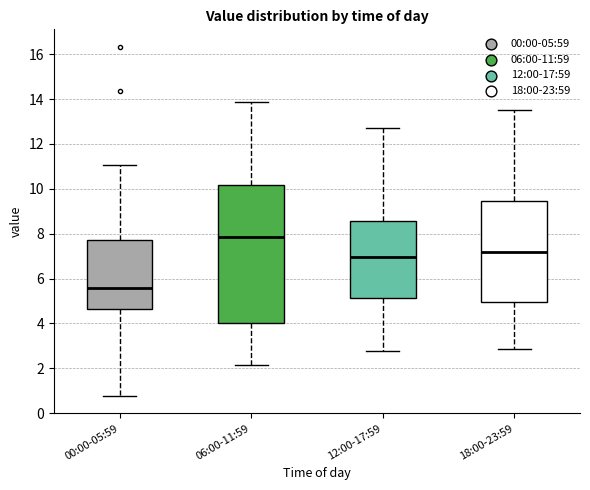

Comparing the boxes themselves (not the whiskers), which one is the tallest?

06:00-11:59